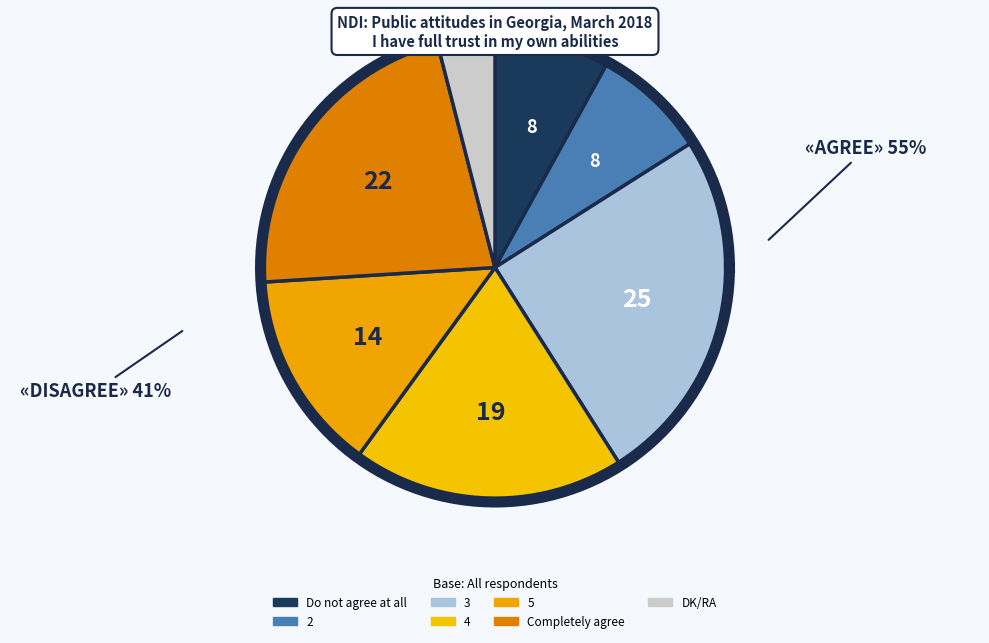

Rank the categories by value from lowest to highest.

DK/RA, Do not agree at all, 2, 5, 4, Completely agree, 3